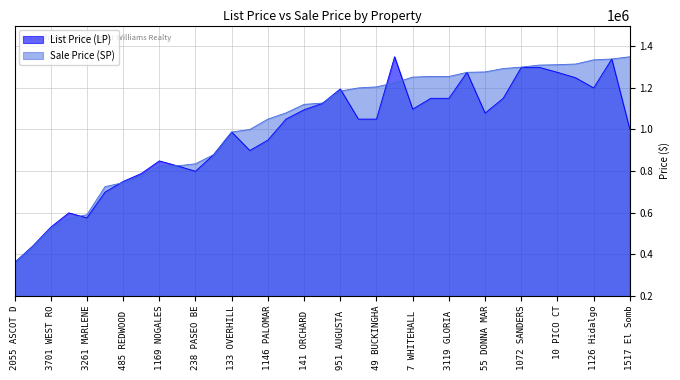

How many categories are shown in the chart?

35